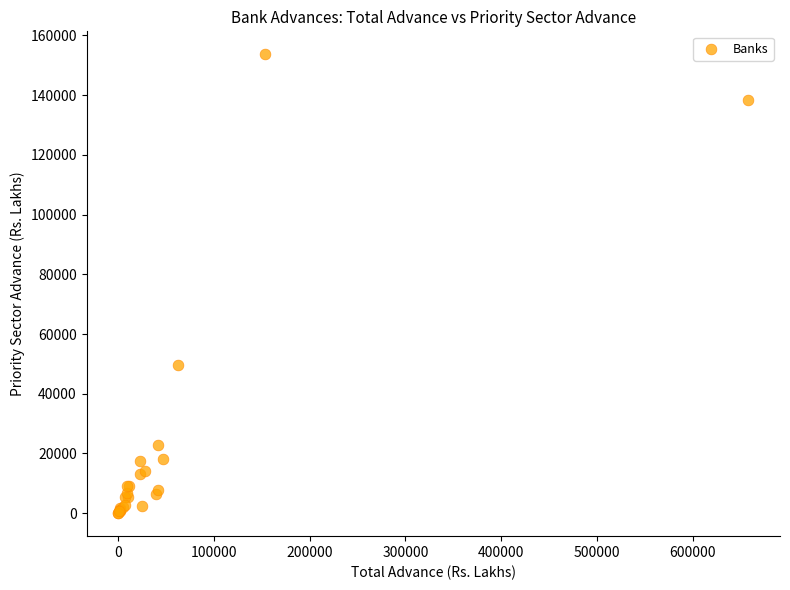

What Y value in the scatter plot is closest to 76850?

49757.6